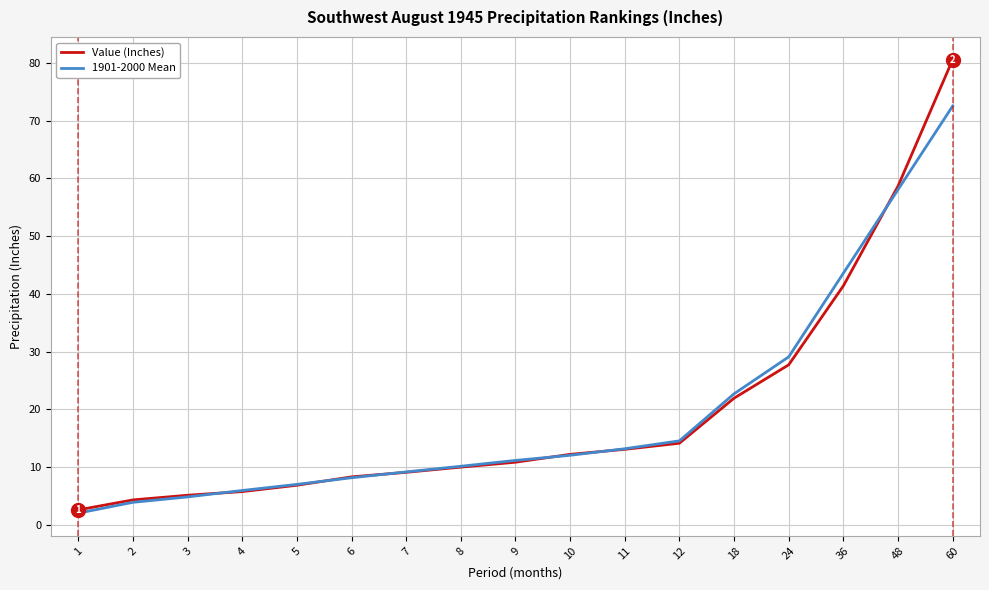

The 1901-2000 Mean series shows 14.5 at 12. True or false?

True